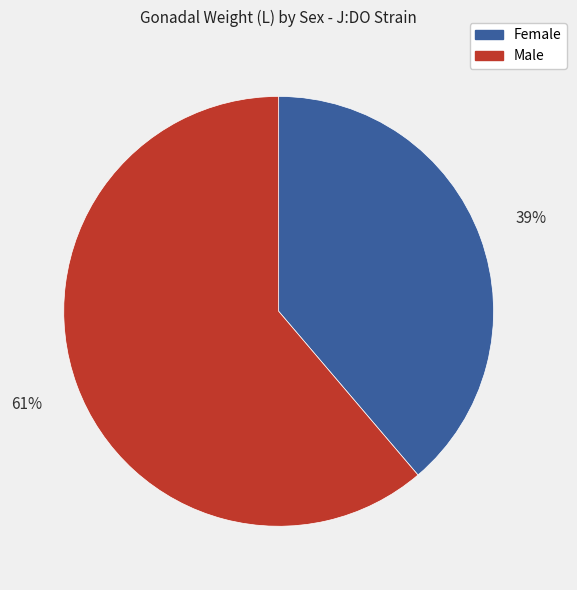

Is there any slice that represents more than half of the pie?

Yes